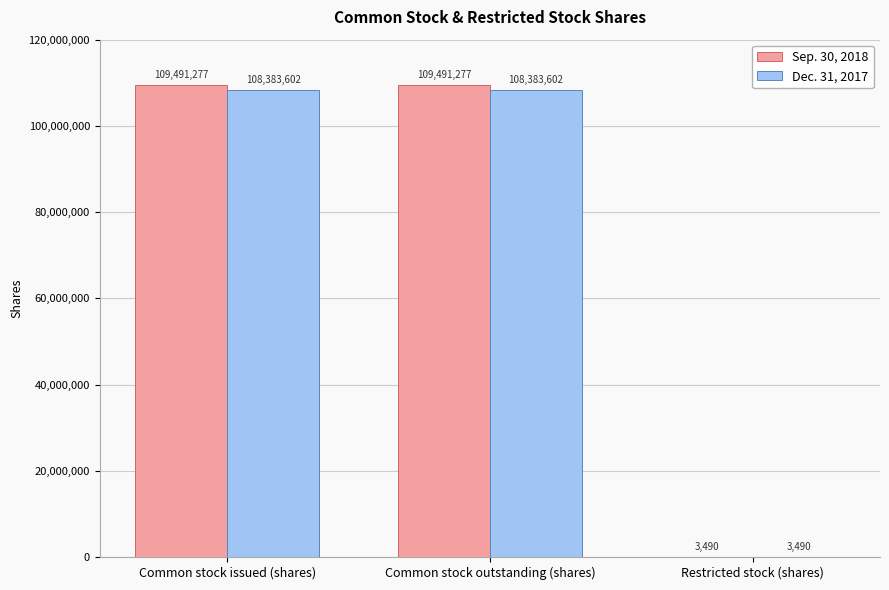

Are the bars grouped side by side (vs. stacked)?

Yes